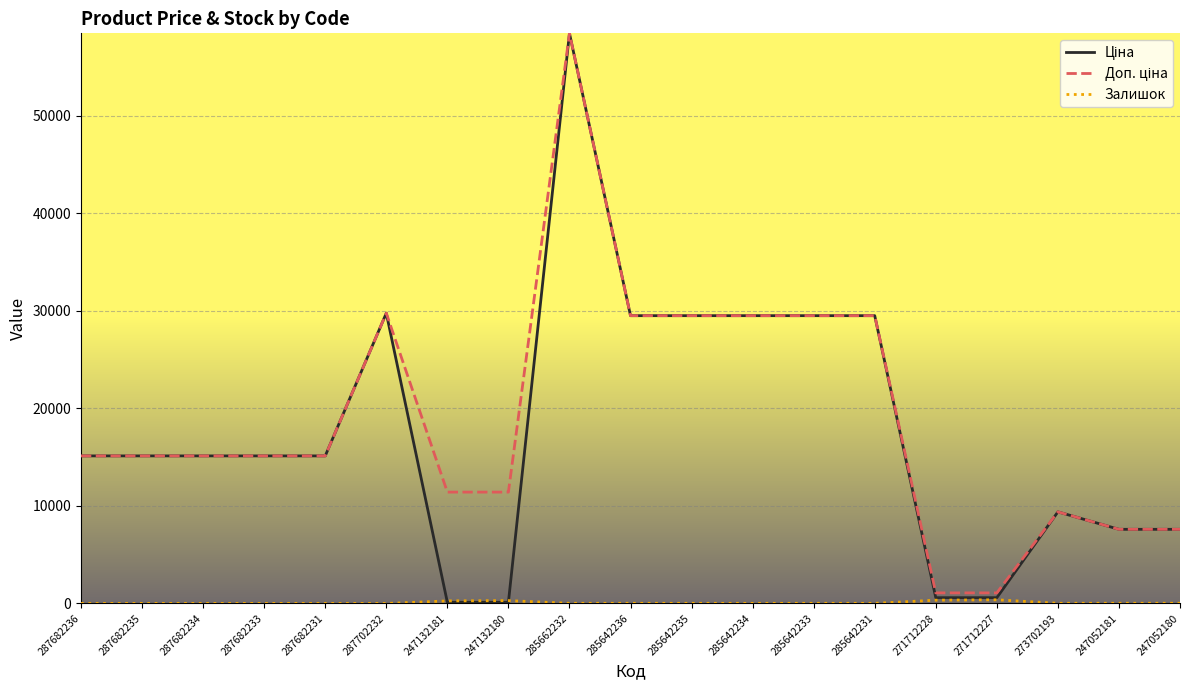

At which category is the sum across all series the highest?

285662232